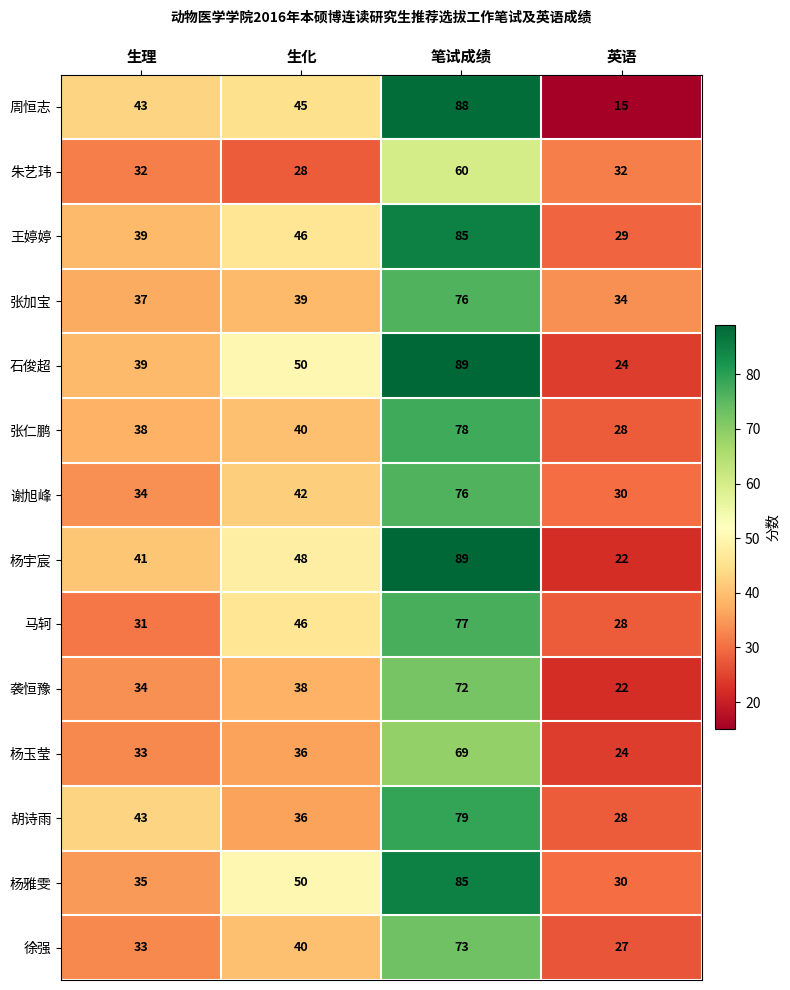

True or false: 张仁鹏 has a value of 9 at 生化.

False